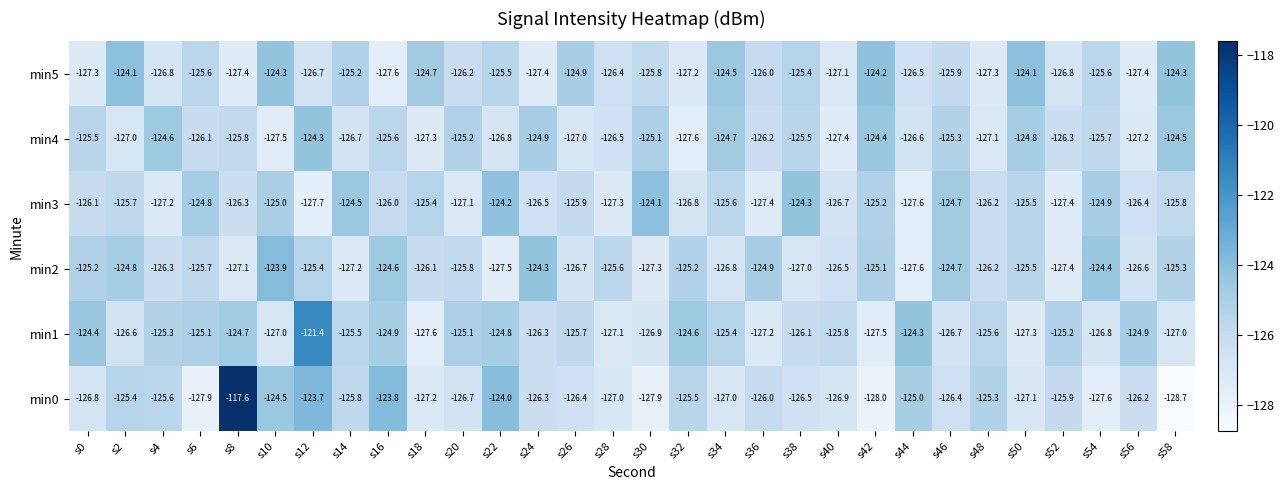

What is the minimum value shown in the chart?

-128.7